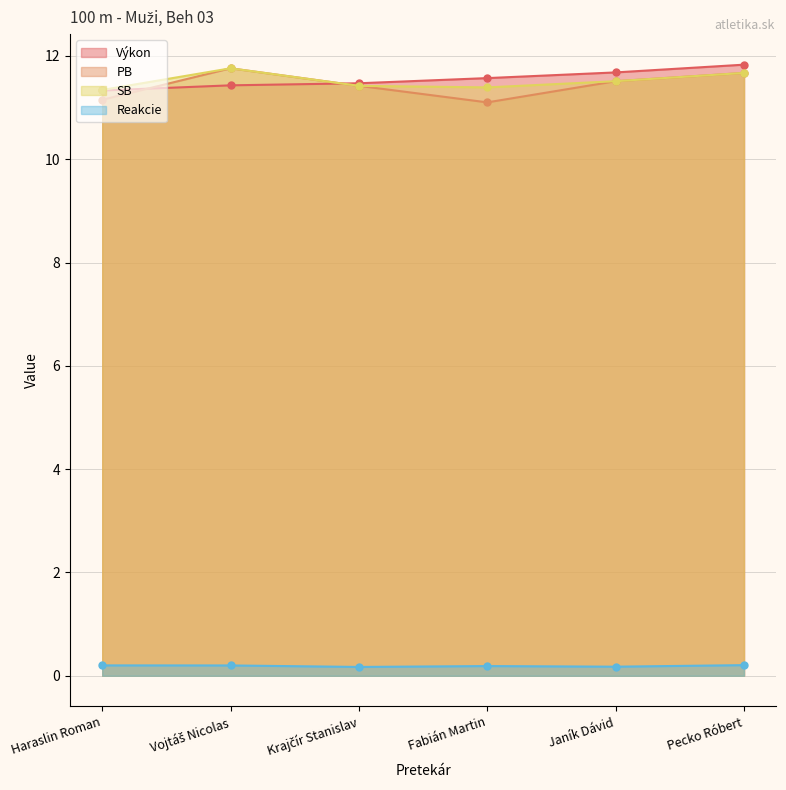

True or false: Výkon has a value of 16.0 at Janík Dávid.

False